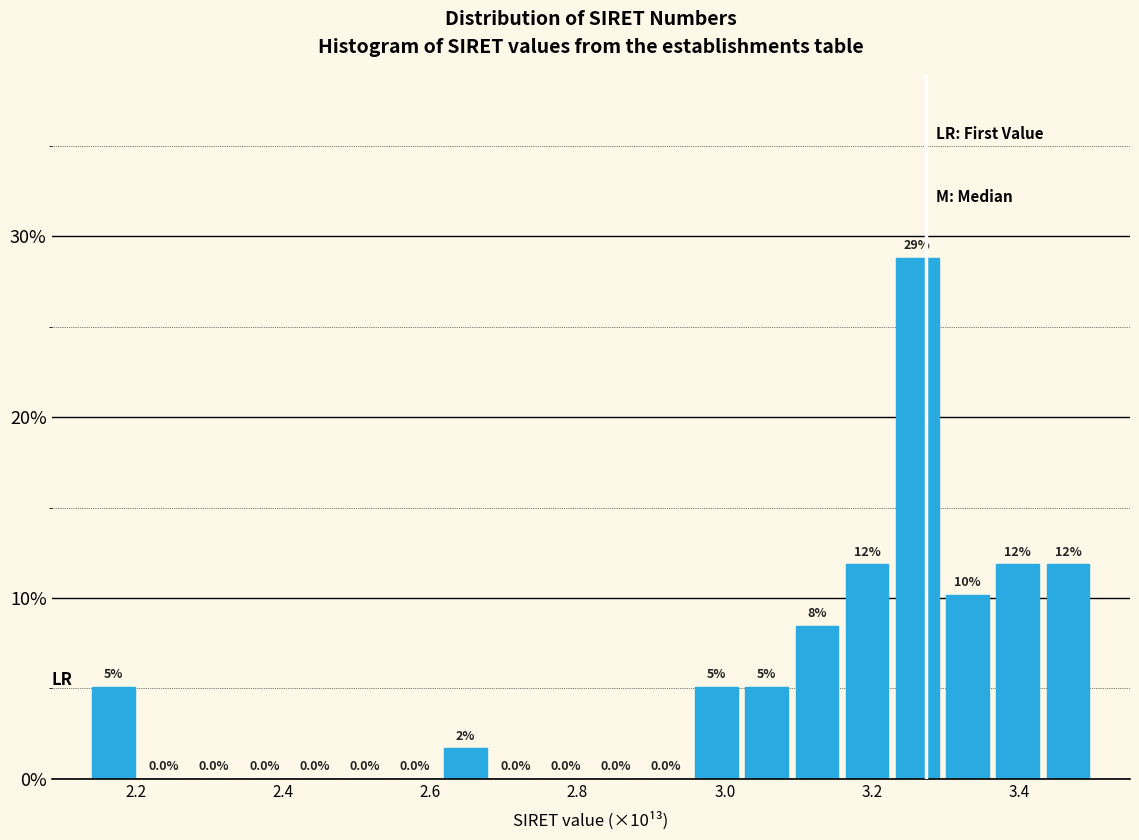

Read against the x-axis, roughly where is the centre of the tallest bar?

3.26